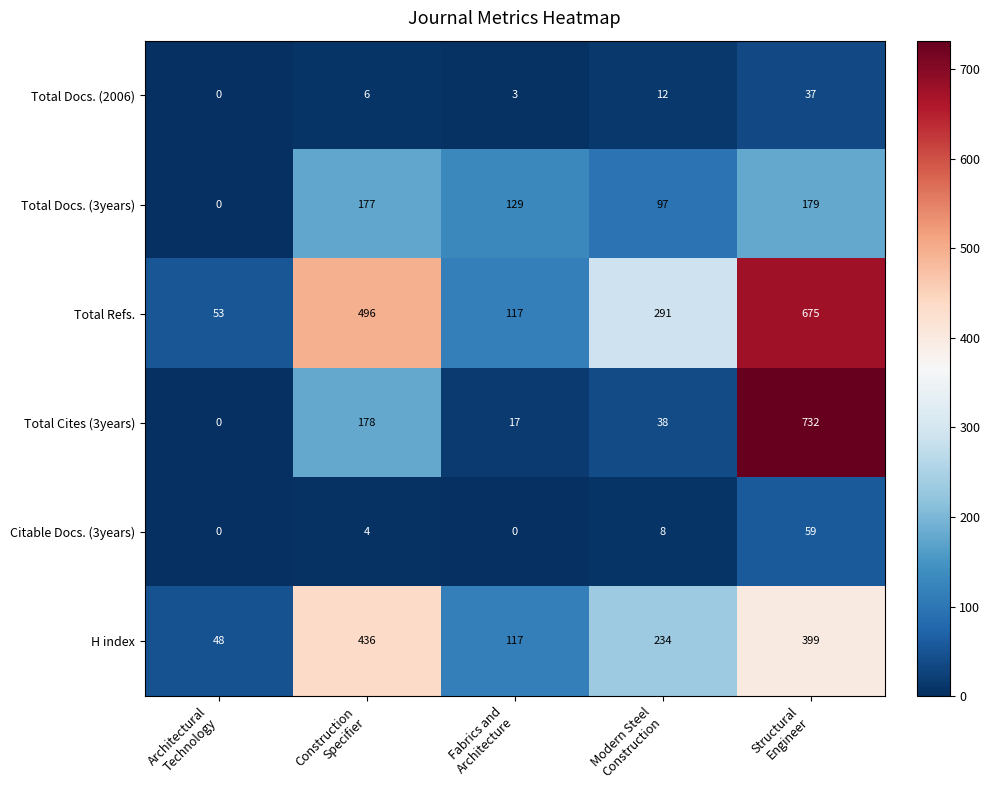

List the series in order of their peak value, highest first.

Total Cites (3years), Total Refs., H index, Total Docs. (3years), Citable Docs. (3years), Total Docs. (2006)